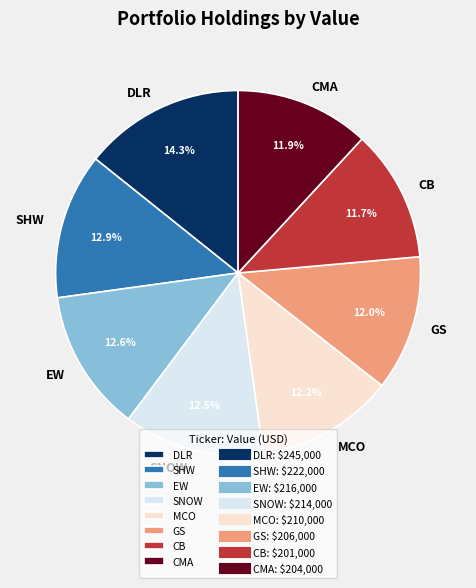

True or false: CB accounts for 12% of the total.

True